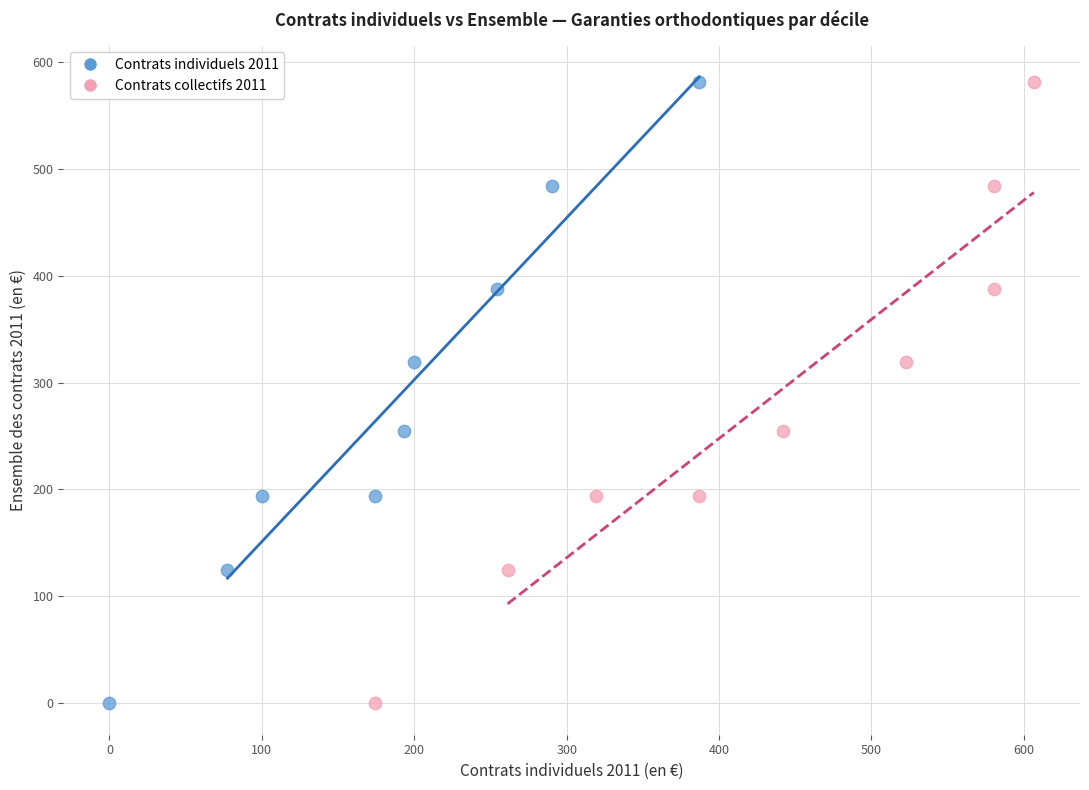

What are all the series names shown in the legend?

Contrats individuels 2011, Contrats collectifs 2011